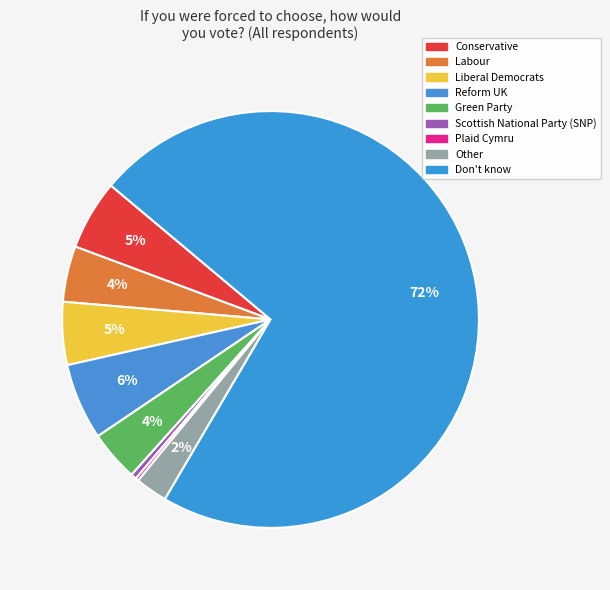

Is the sum of Other and Scottish National Party (SNP) greater than half?

No